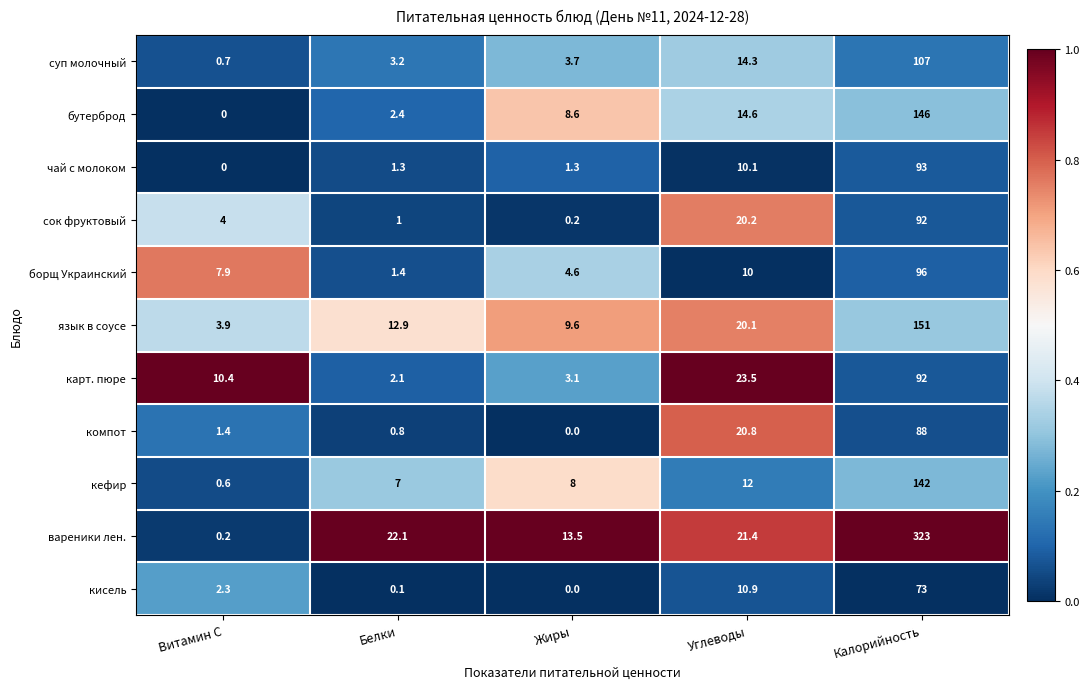

Which series has the widest spread of values?

вареники лен.